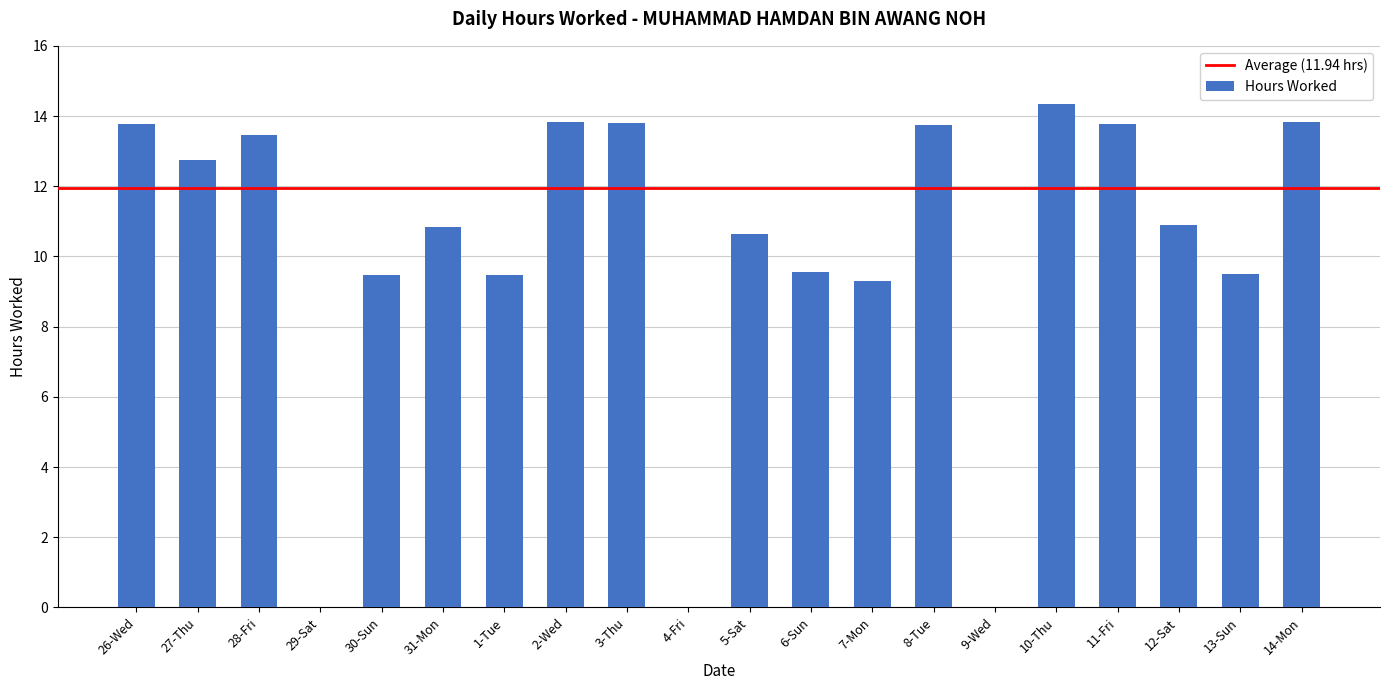

What is the greatest value displayed?

14.3